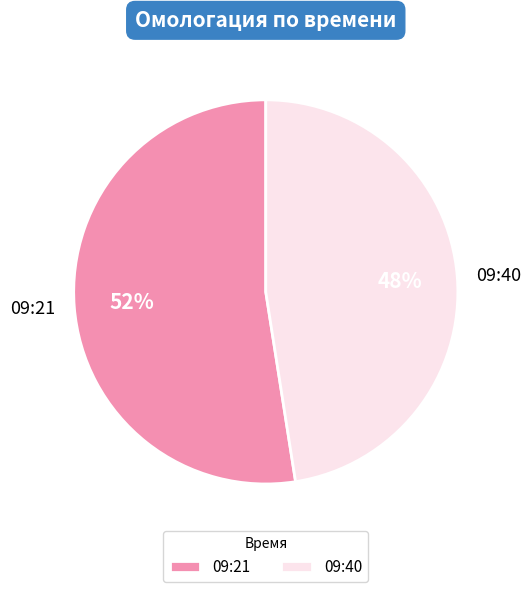

Count the number of slices in the pie.

2